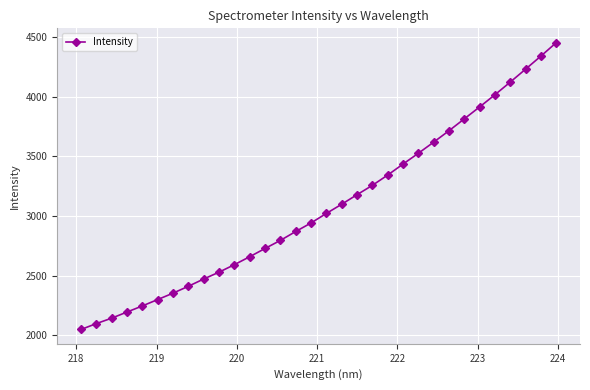

What is the minimum value shown in the chart?

2049.1